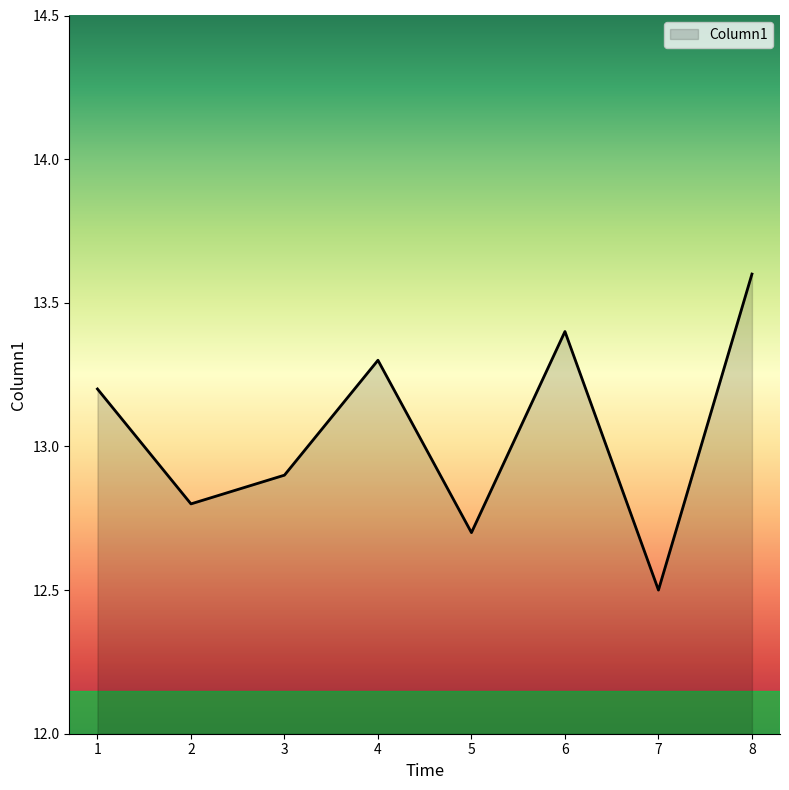

List the labels in order of value, largest first.

8, 6, 4, 1, 3, 2, 5, 7